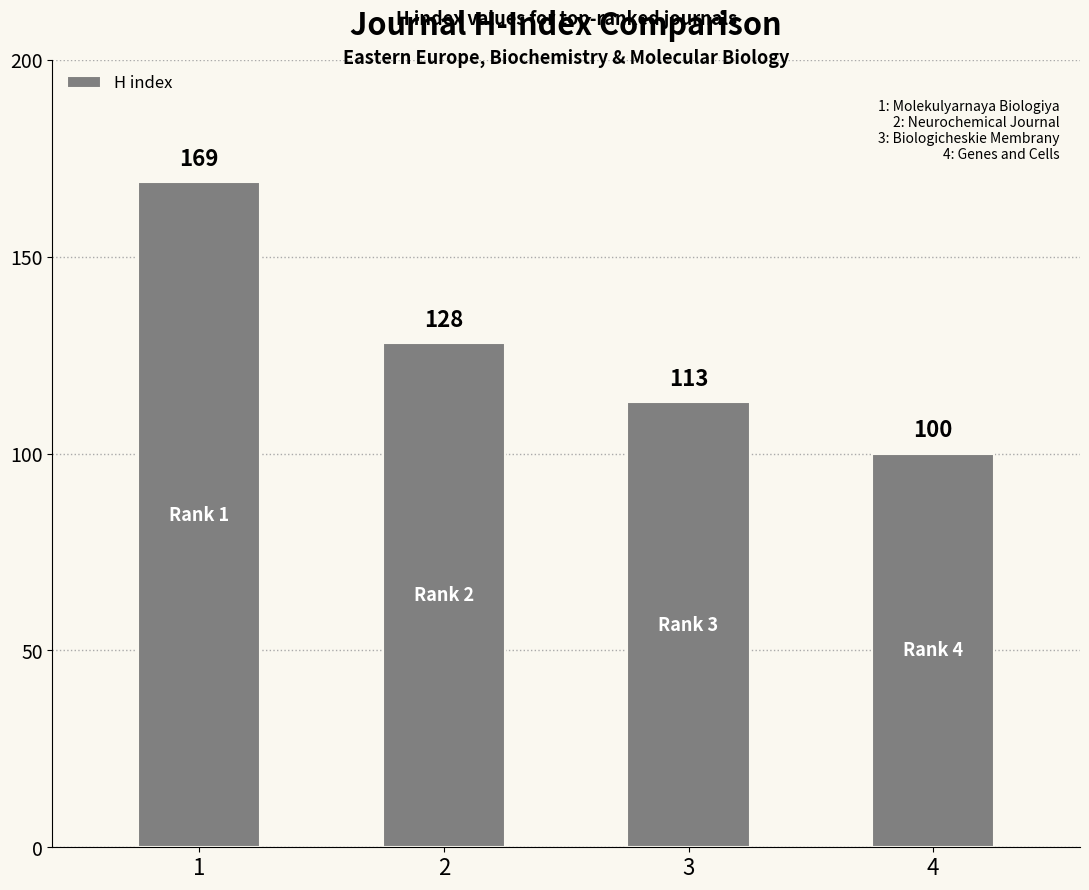

What is the maximum value shown in the chart?

169